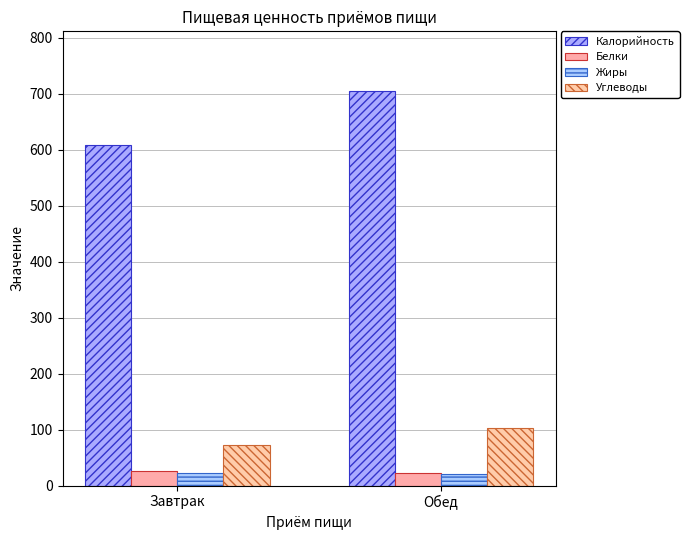

What is the sum of all Калорийность values?

1313.7